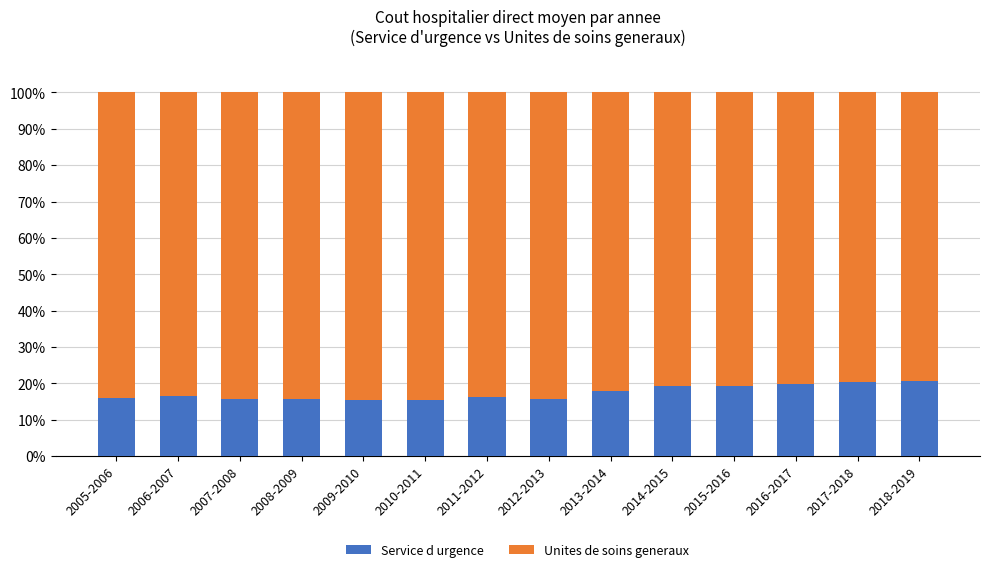

What is the total value across all series at 2009-2010?

100.0